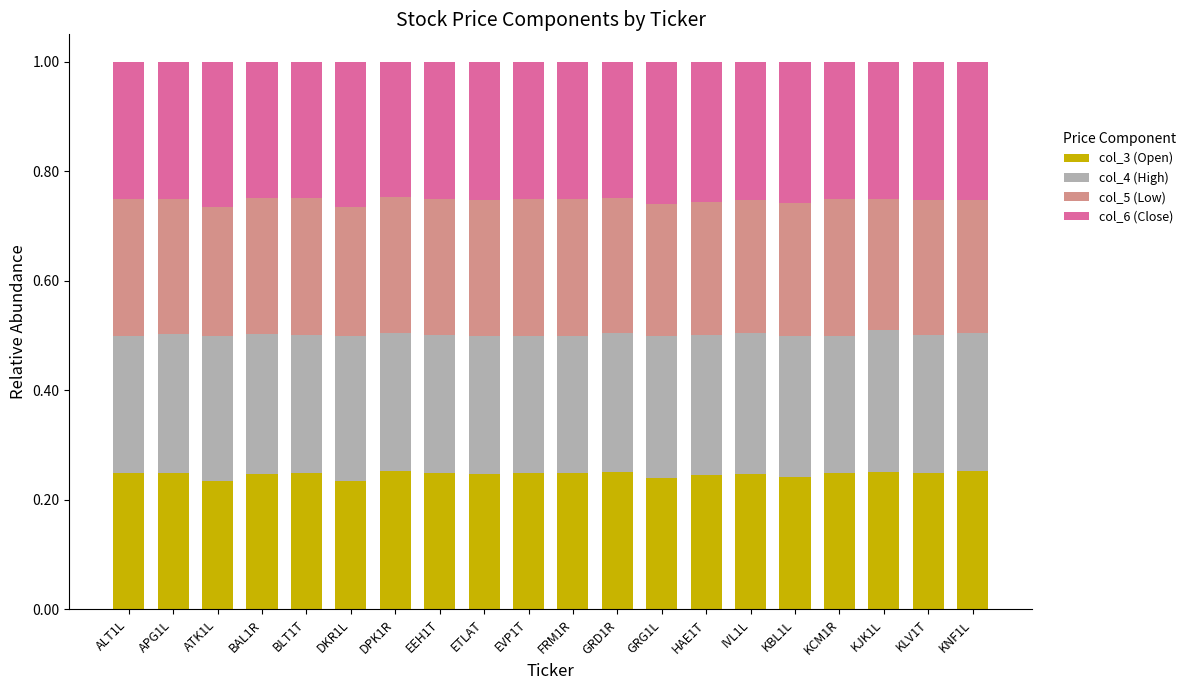

What is the total value across all series at BLT1T?

1.0